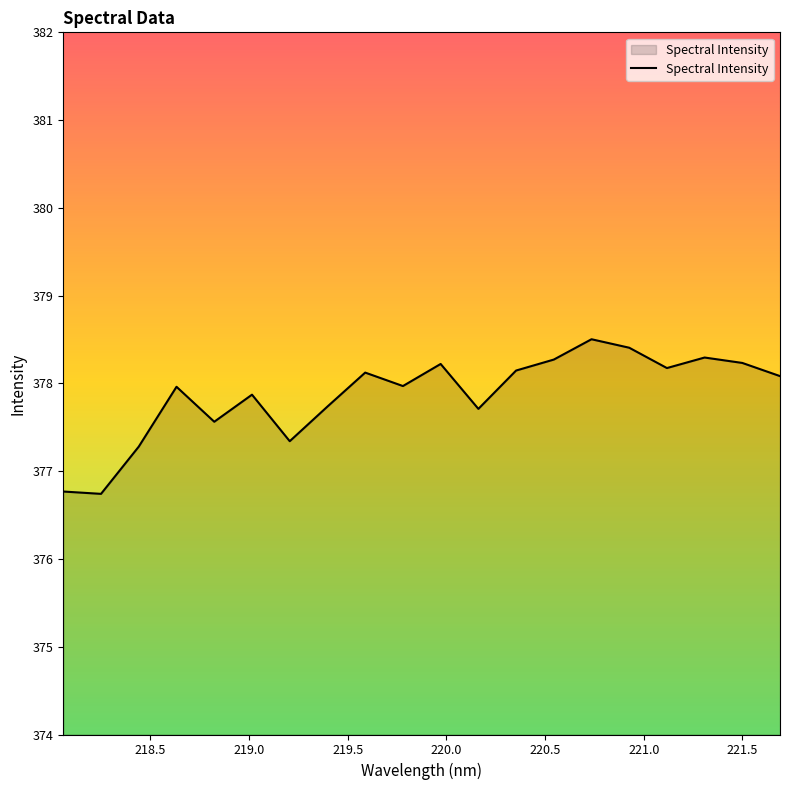

What is the greatest value displayed?

378.5